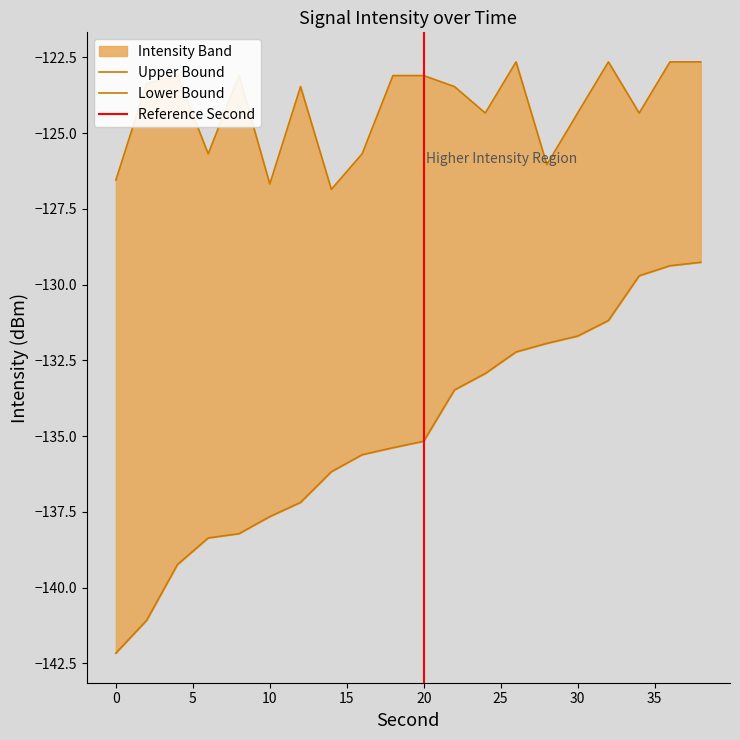

Which series has the largest range (max minus min)?

lower